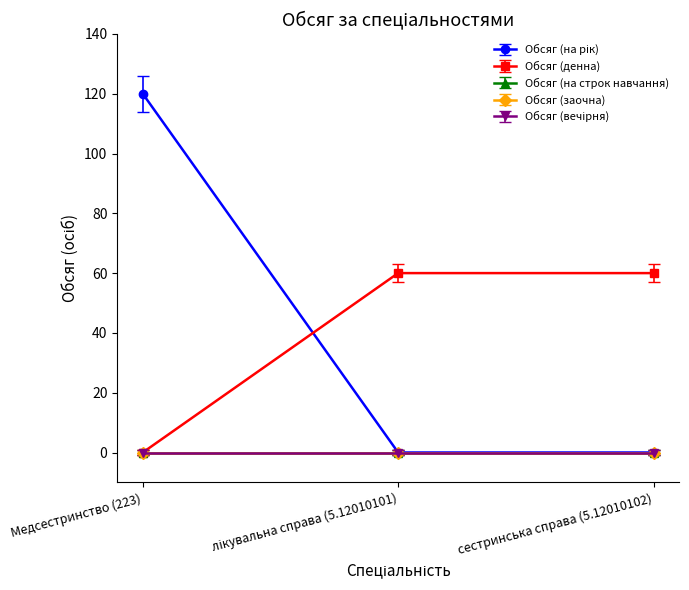

At how many categories does at least one series exceed 3?

3